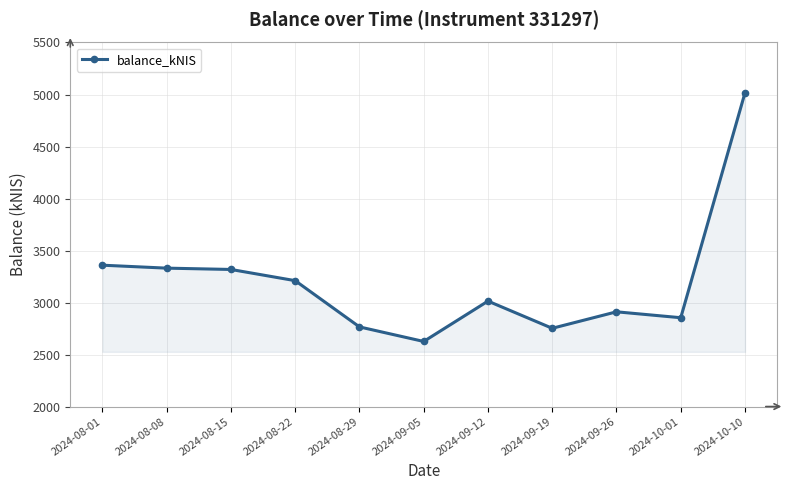

What is the average value?

3196.1